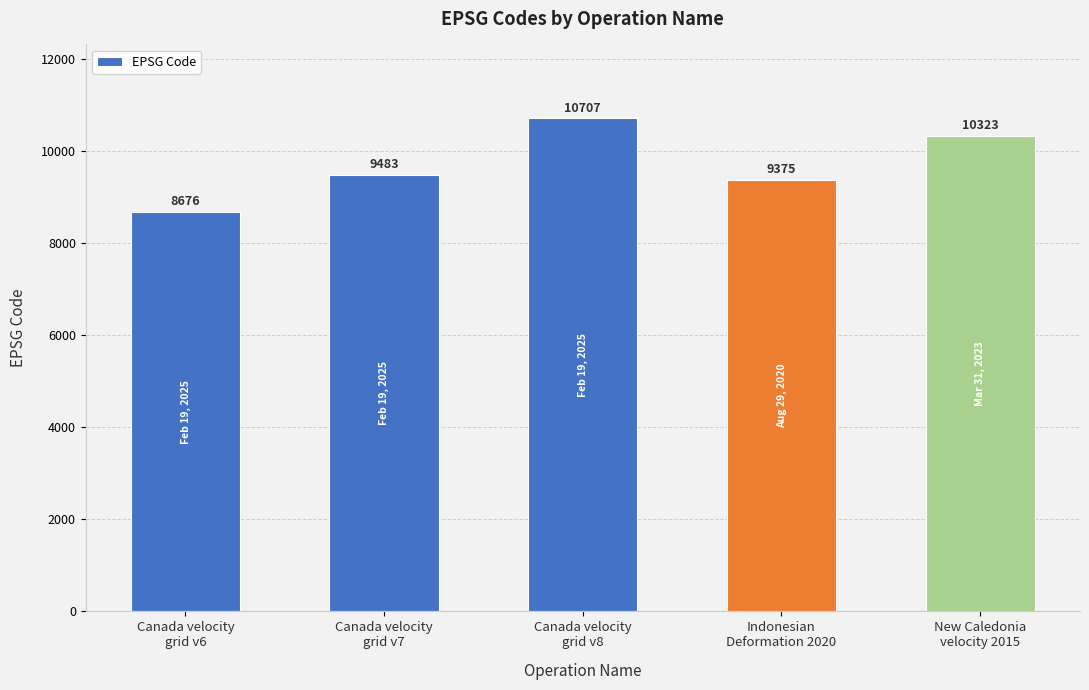

At which category does the chart reach its minimum across all series?

Canada velocity
grid v6